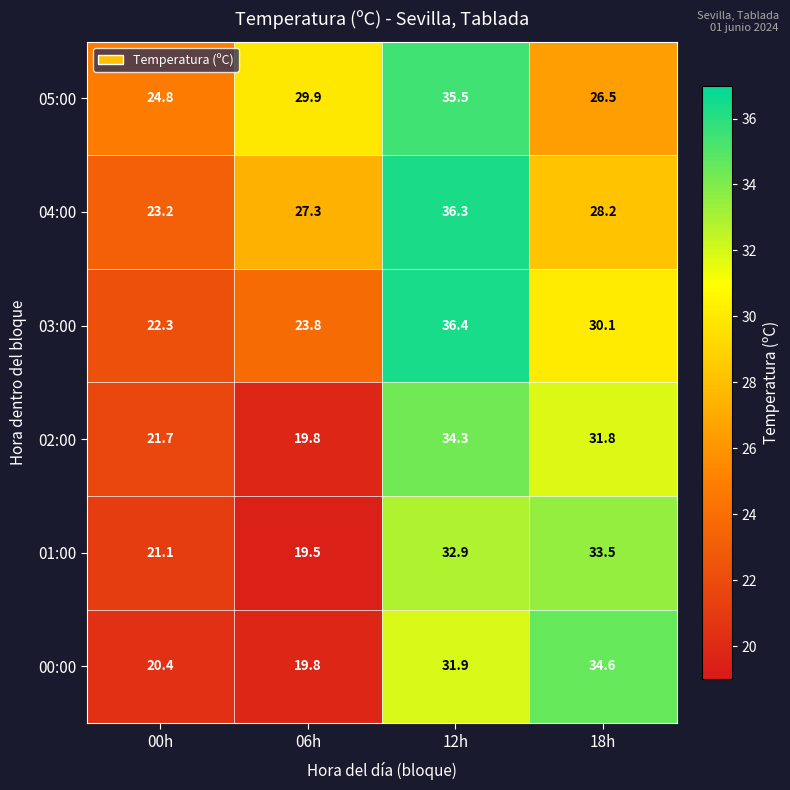

Is it true that 02:00 equals 61.2 at 12h?

False